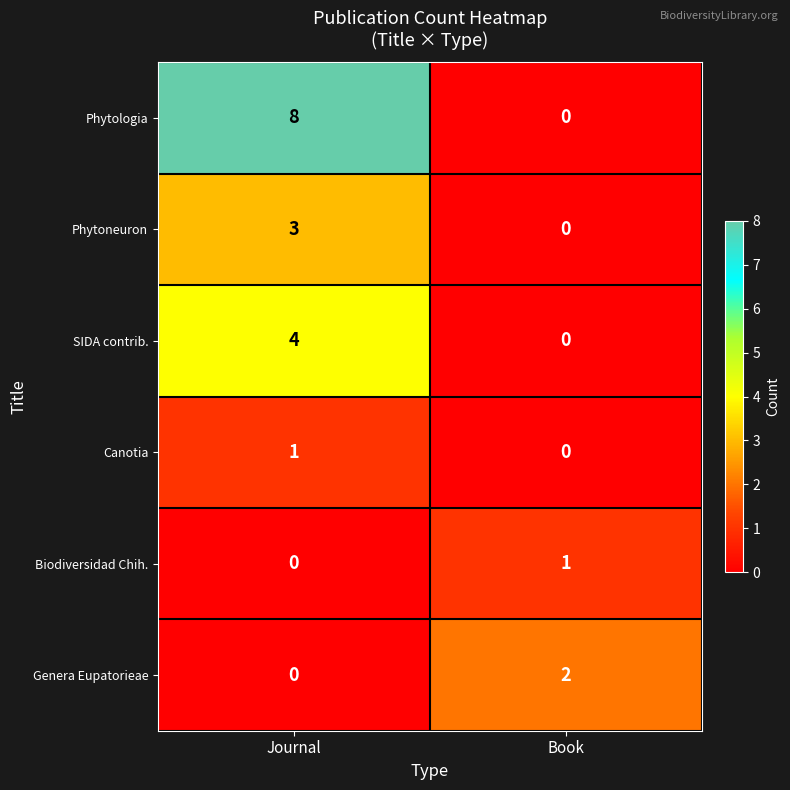

Which category has the highest value in the Canotia series?

Journal